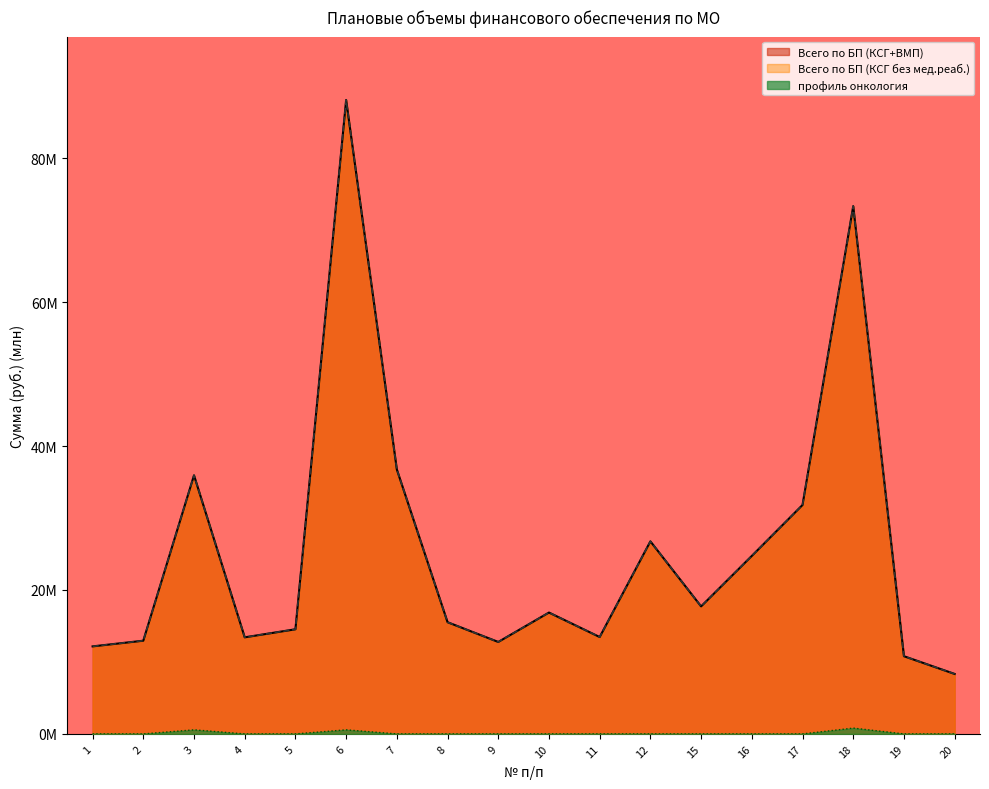

The Всего по БП (КСГ без мед.реаб.) series shows 25.3 at 8. True or false?

False